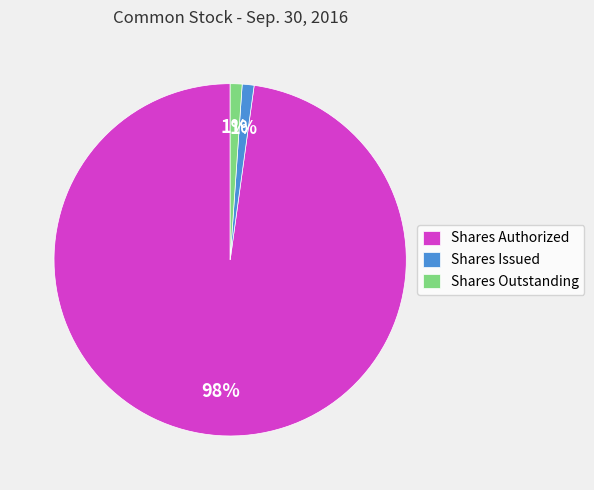

Is there any slice that represents more than half of the pie?

Yes